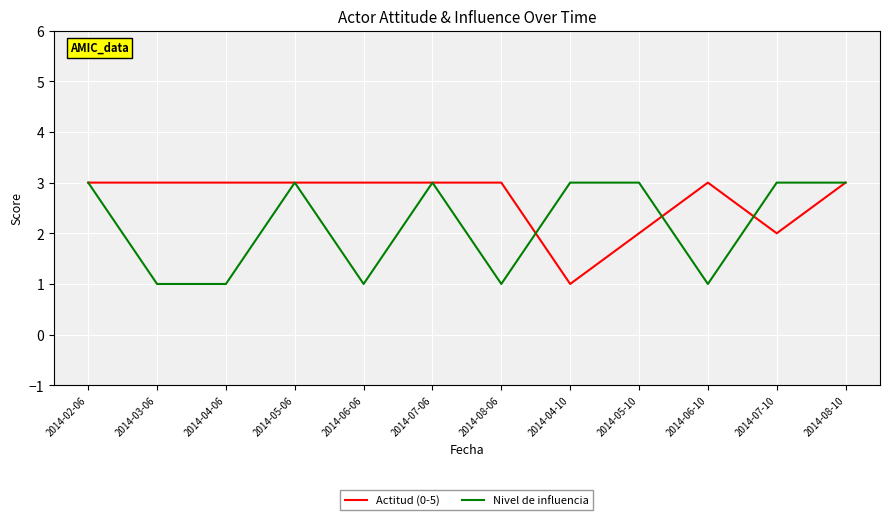

What are all the series names shown in the legend?

Actitud (0-5), Nivel de influencia